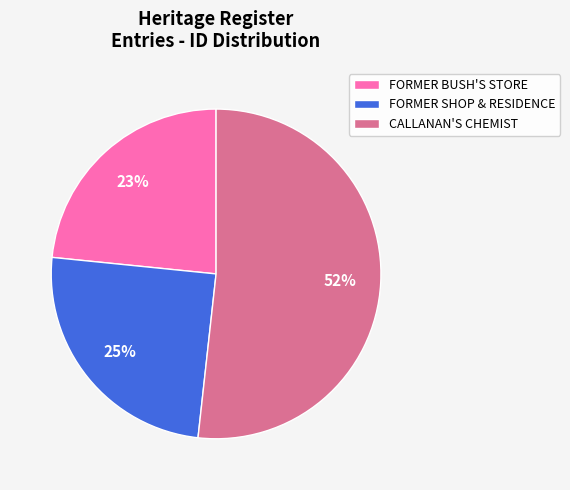

What percentage is the FORMER BUSH'S STORE slice, to the nearest percent?

23%